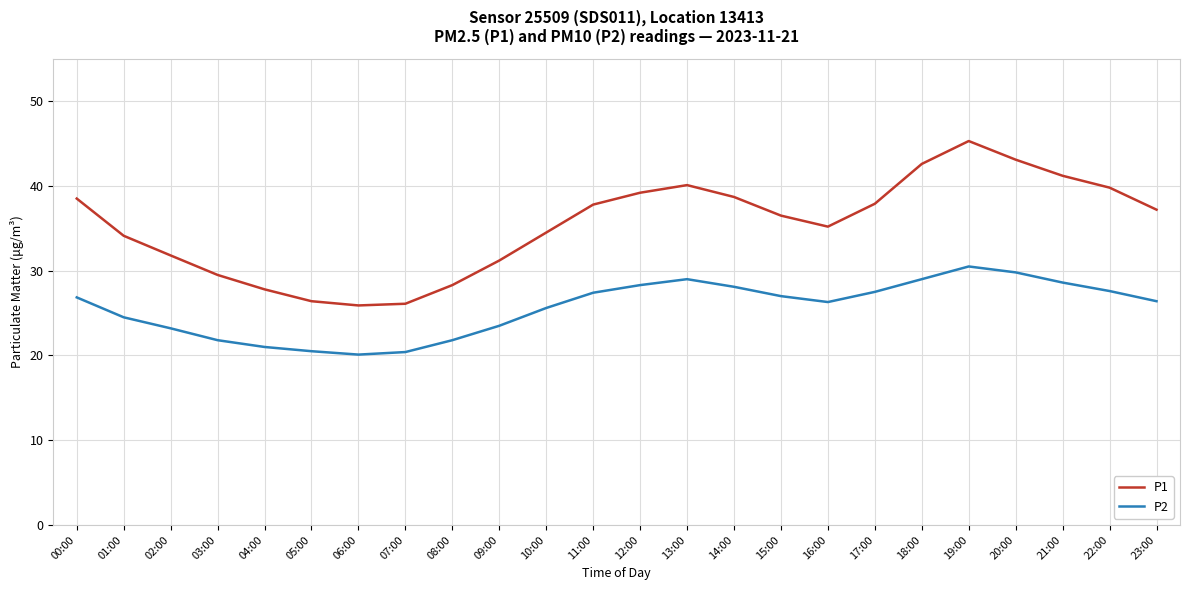

At which category does P1 reach its first local peak?

13:00